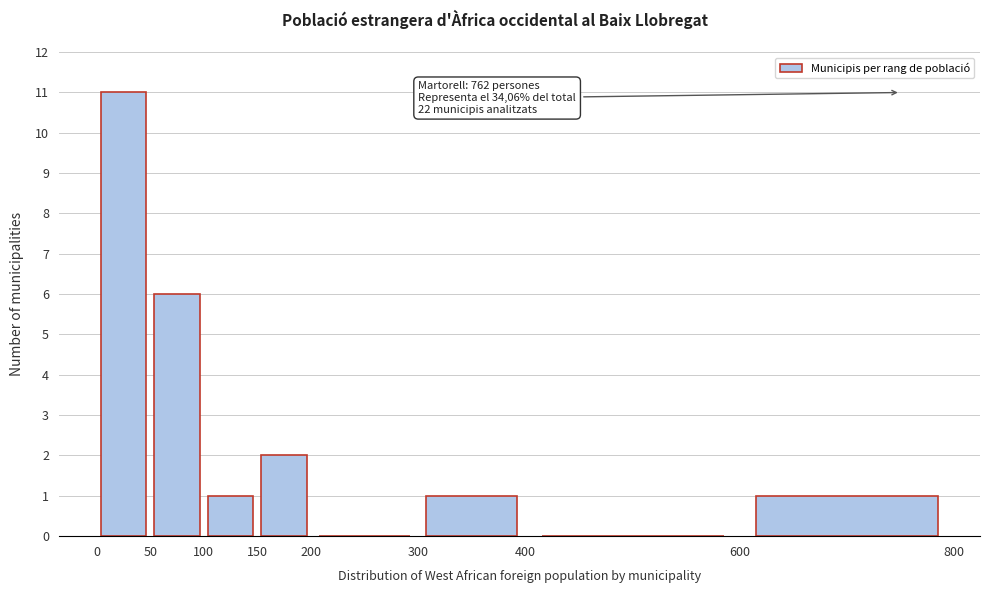

Which range on the x-axis has the tallest bar?

0 to 50